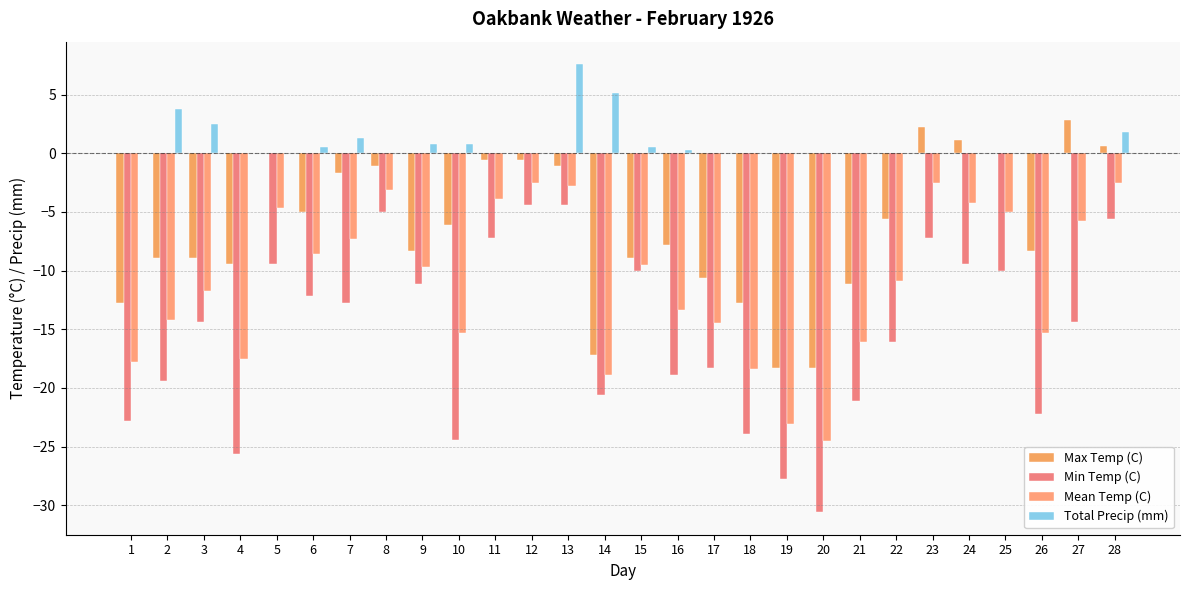

What is the total value across all series at 2?

-38.7